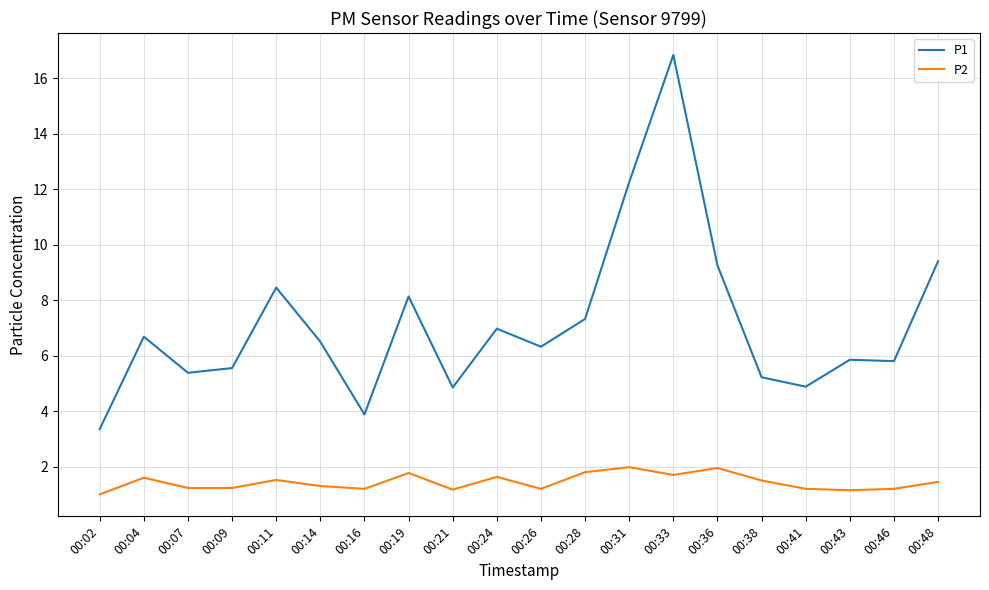

Is it true that P2 equals 2.0 at 00:31?

True